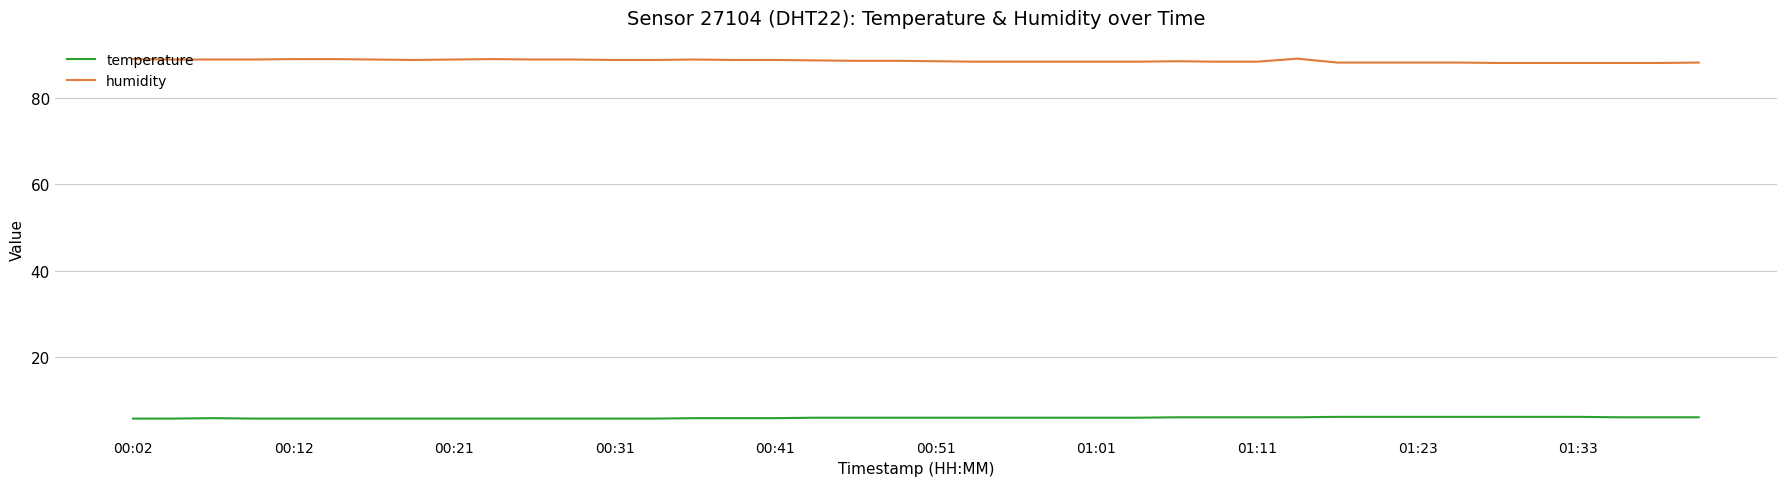

What are all the series names shown in the legend?

temperature, humidity